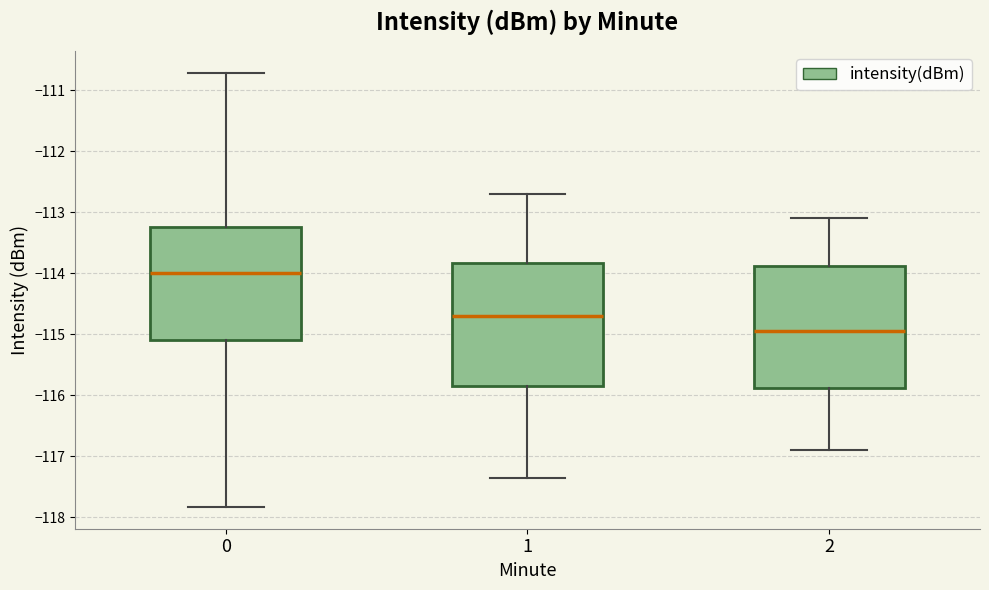

Where does the median line of the box at x = 0 sit on the y-axis? The values are not printed on the chart, so give them approximately, as read against the axis.

-114.0